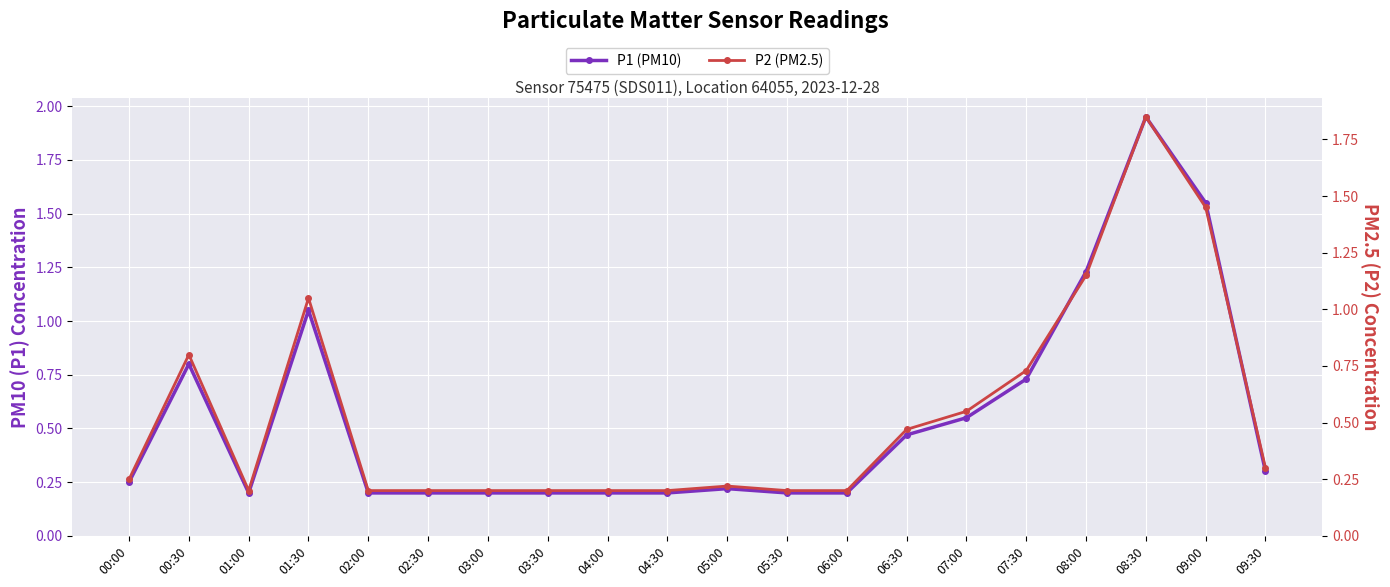

The value of P2 (PM2.5) at 07:00 is 0.8. True or false?

False